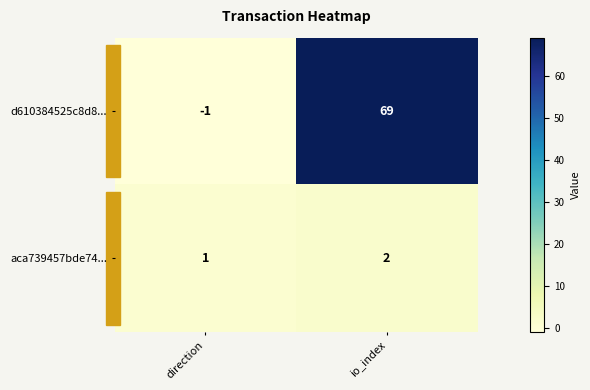

Which series has the largest total across all categories?

d610384525c8d8...